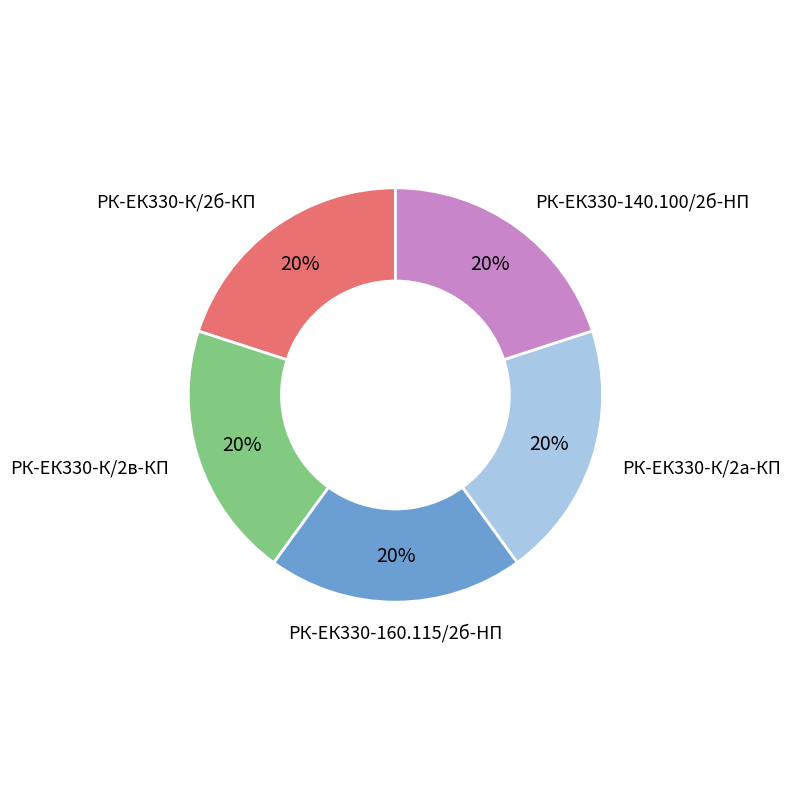

Is there a majority slice in this chart?

No